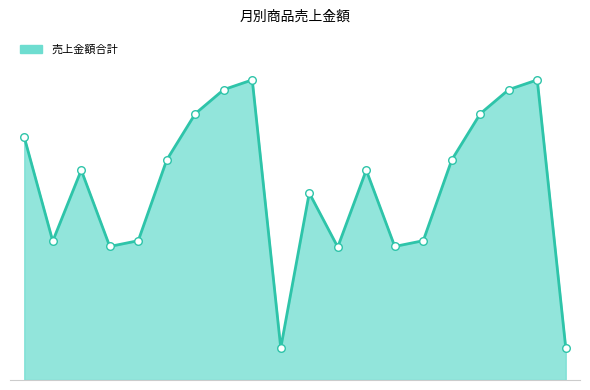

Is the value of markers at 4/5 greater than the value of 売上金額合計_line at 4/18?

No